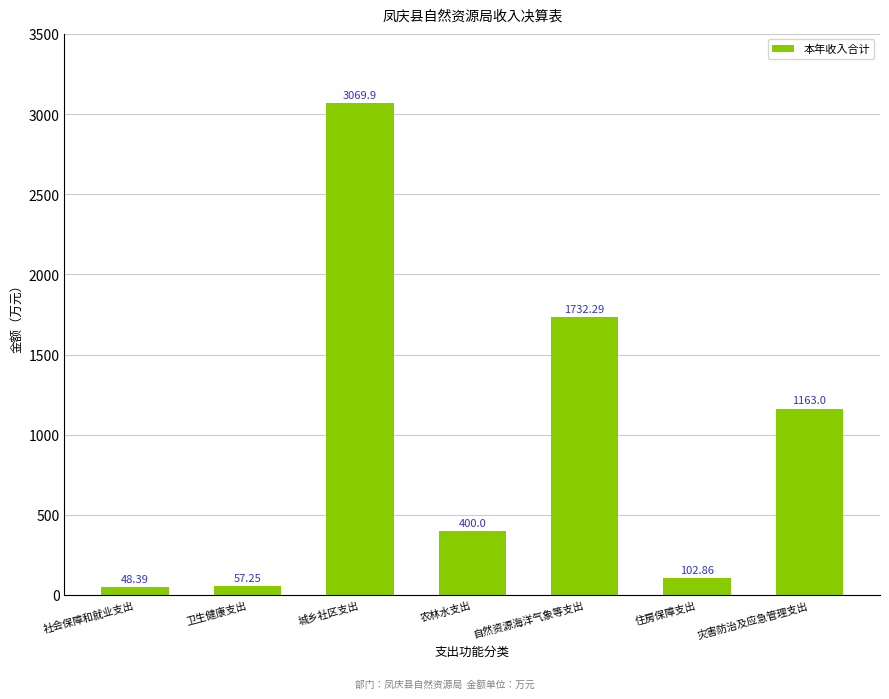

How many series are shown in this chart?

1